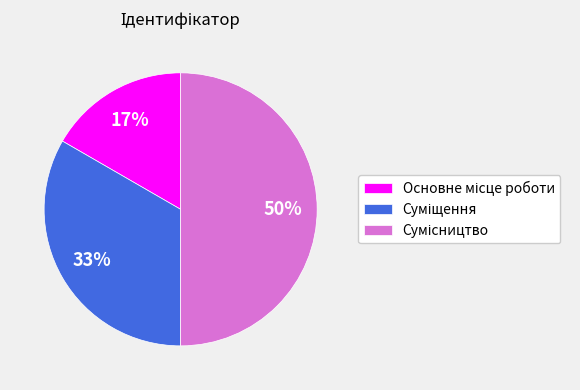

How many segments does this pie chart have?

3